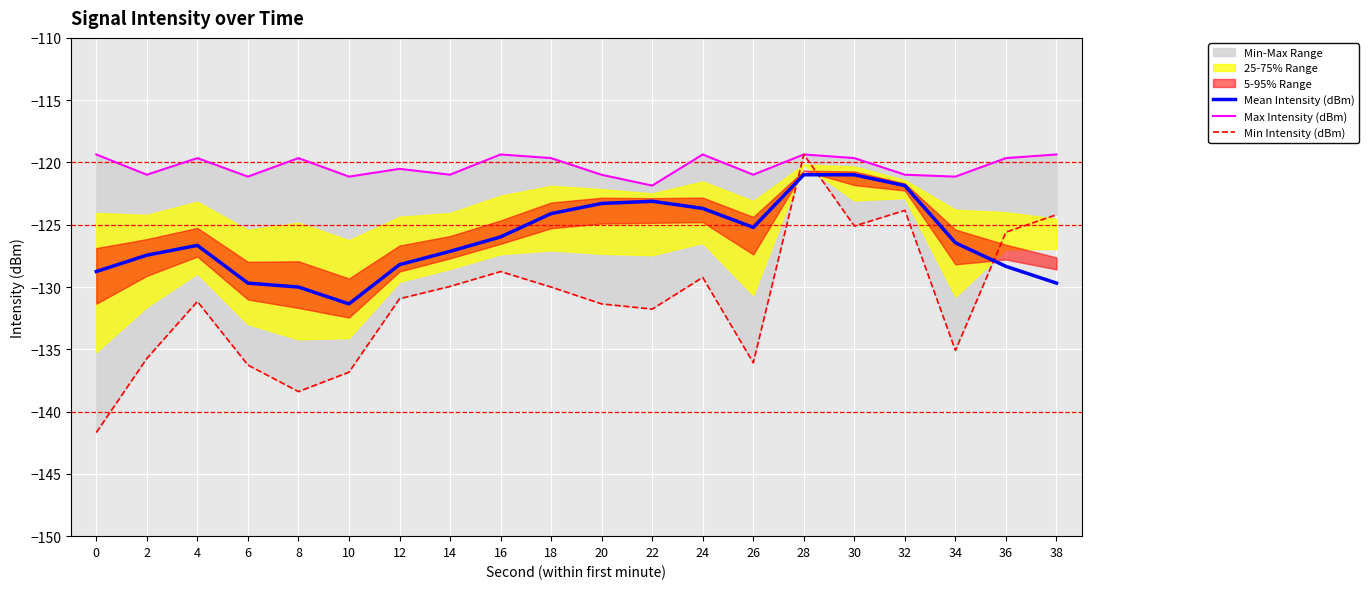

At how many categories does at least one series exceed -135?

20